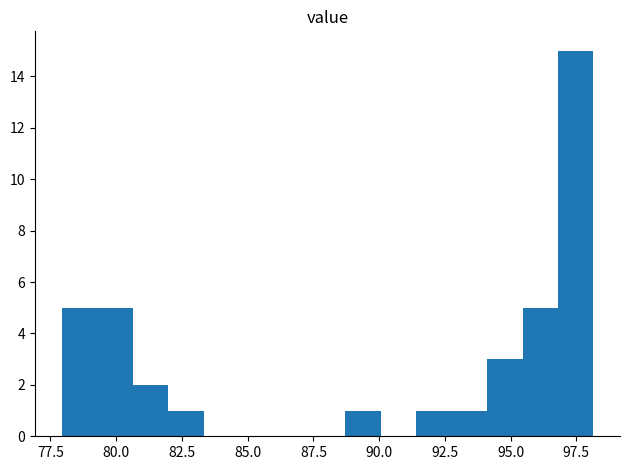

Around what value on the x-axis is the tallest bar? Give the approximate position of its centre, as read against the axis.

97.5